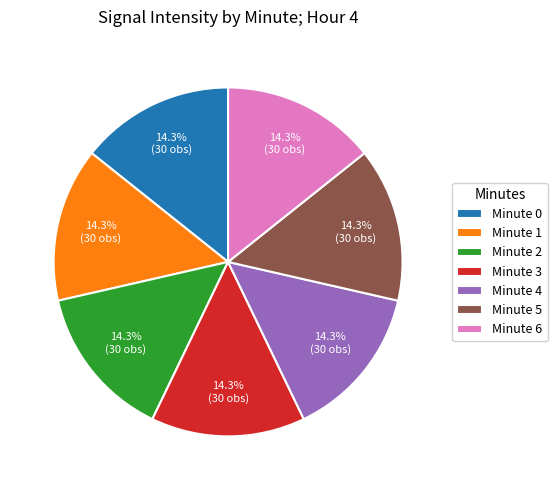

Approximately how many times larger is the value at Minute 6 compared to Minute 3?

1.0